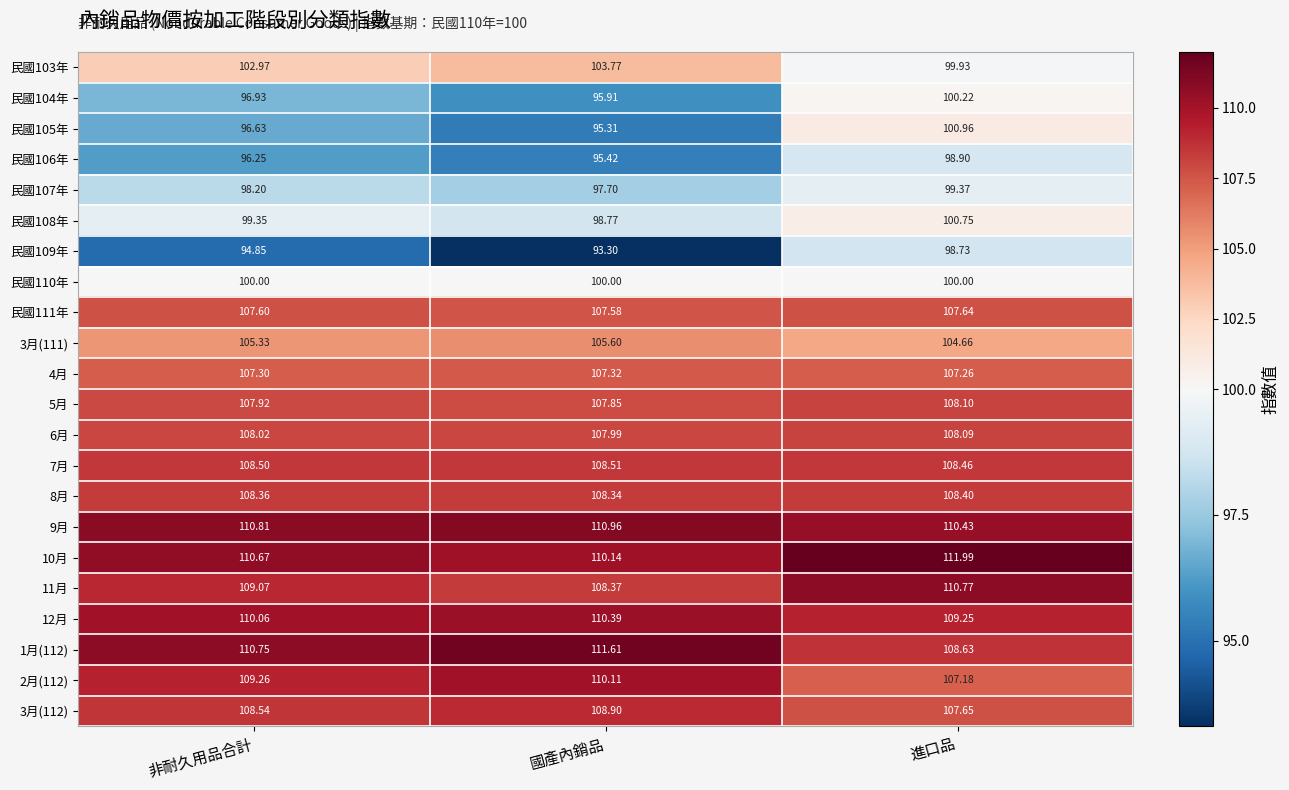

Rank the categories by 7月 value from highest to lowest.

國產內銷品, 非耐久用品合計, 進口品